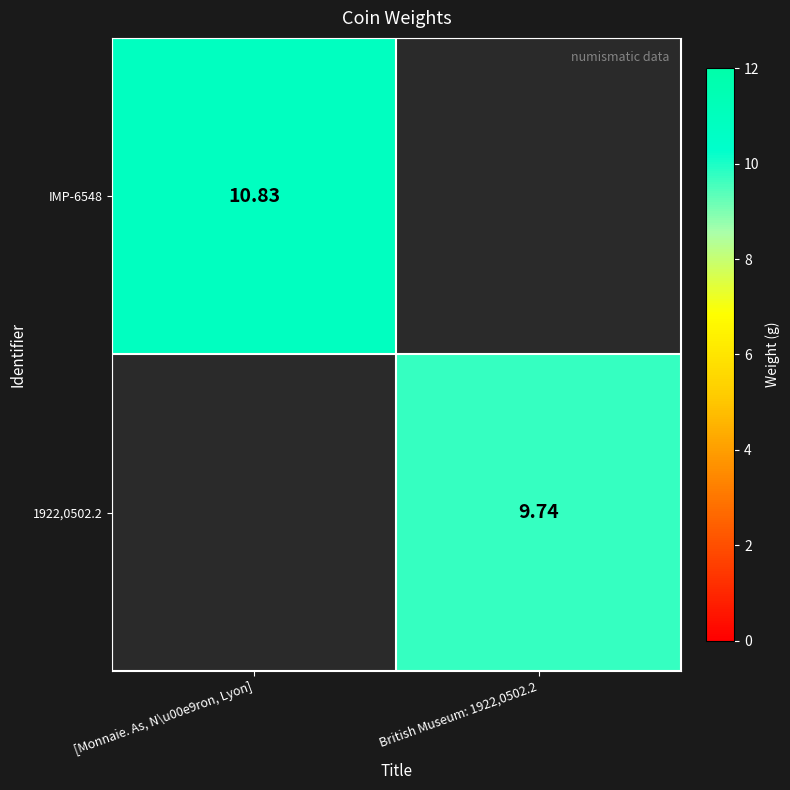

What is the maximum value shown in the chart?

10.8